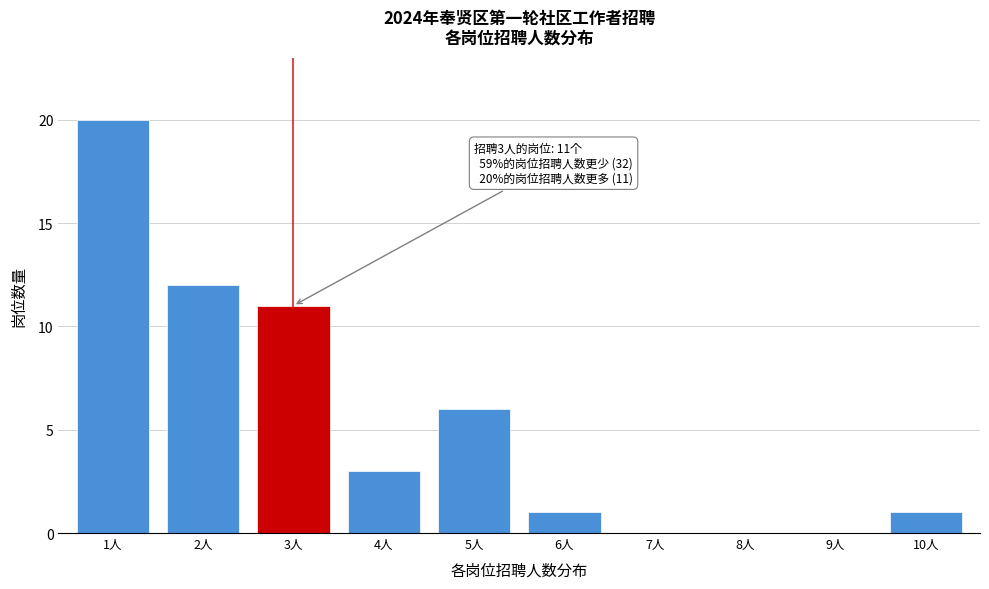

Reading left to right, what are all the values shown in this chart?

1人=20	2人=12	3人=11	4人=3	5人=6	6人=1	7人=0	8人=0	9人=0	10人=1